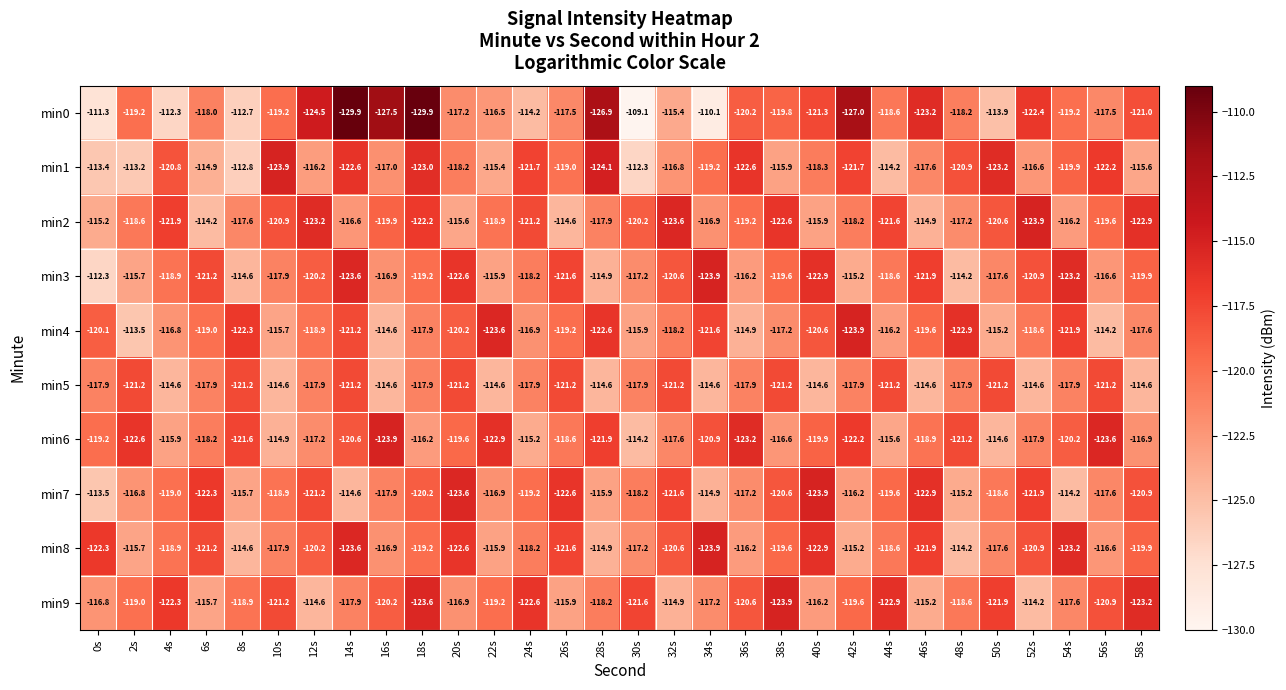

At which label is min7 closest to -118?

16s